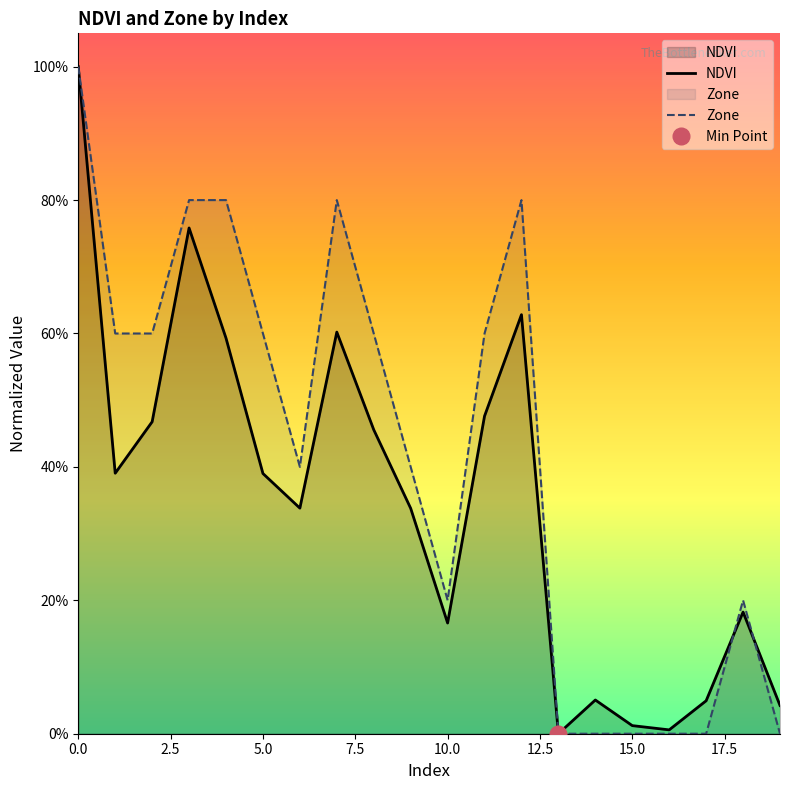

Count the Zone values in the range 0 to 1.

20